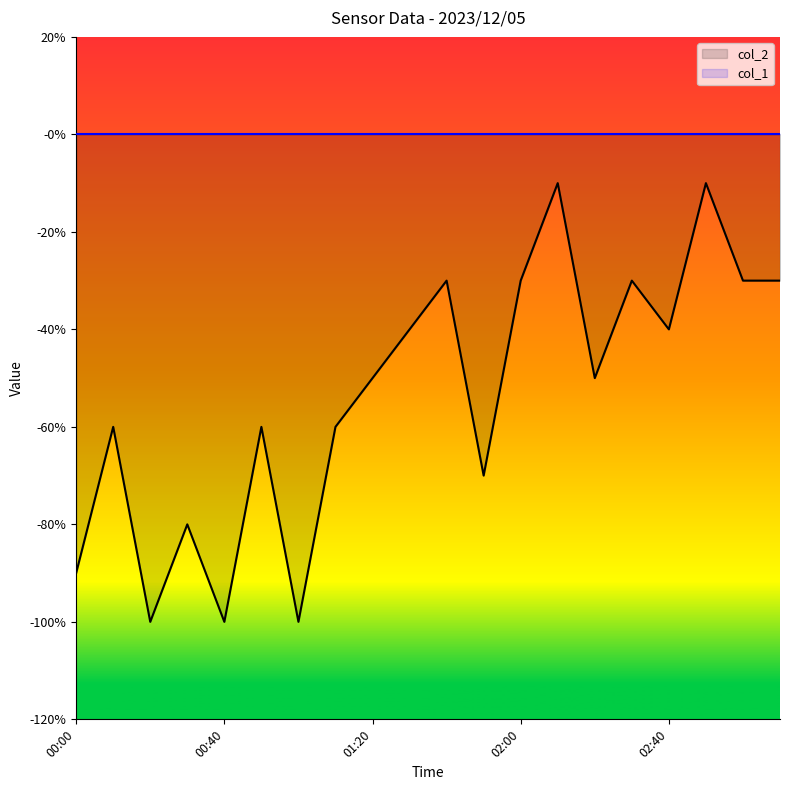

The chart shows a value of -0.6 at 01:30. True or false?

False